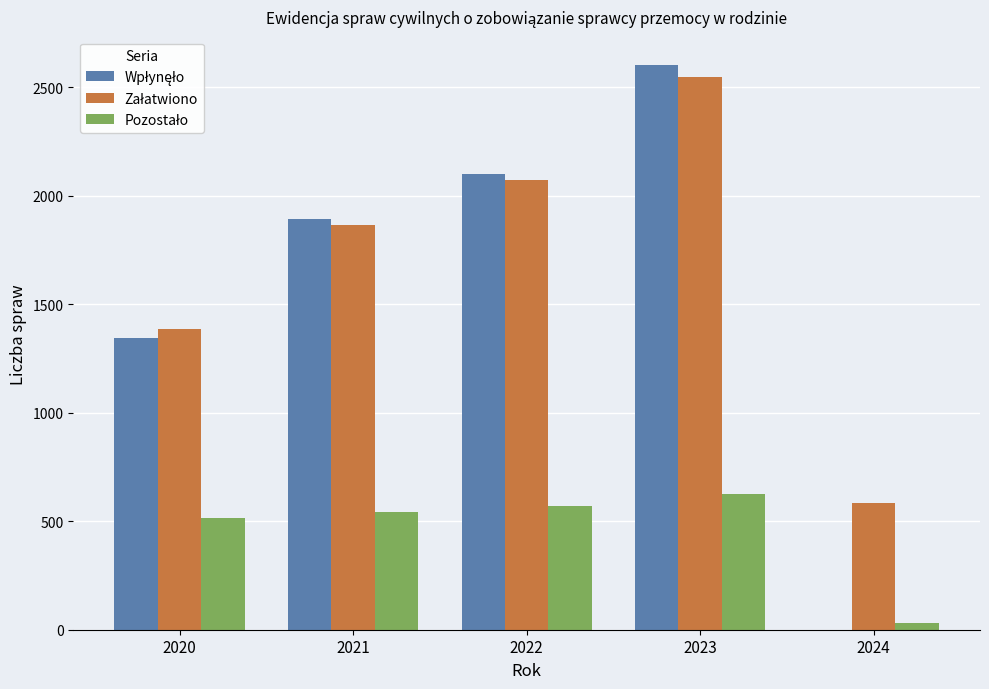

What is the maximum value shown in the chart?

2602